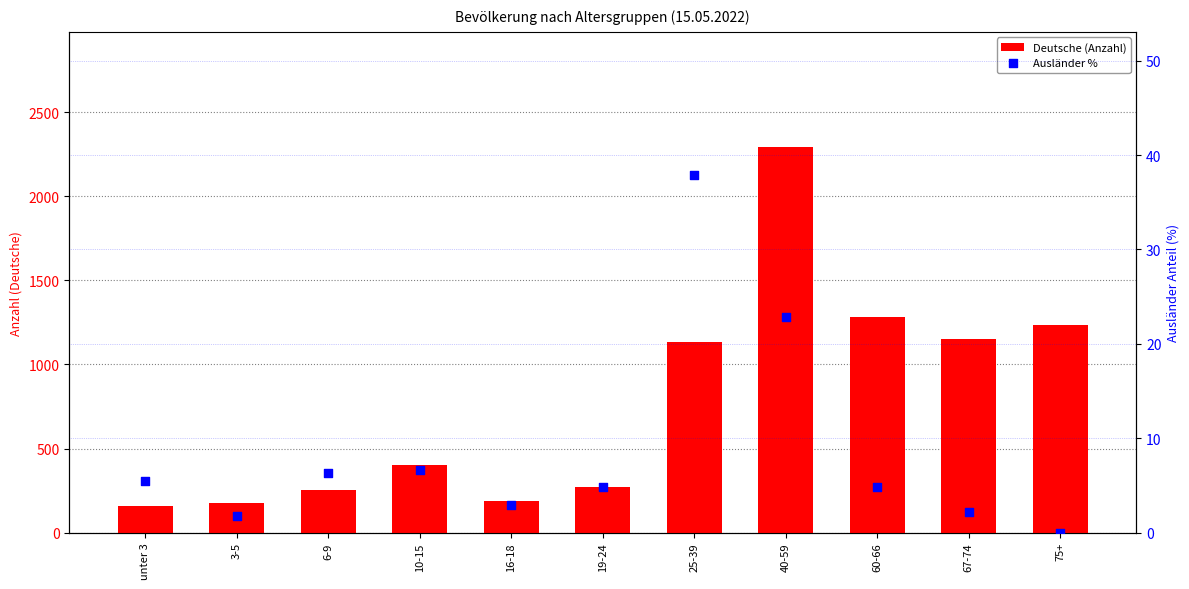

Which series reaches the minimum Y coordinate?

Ausländer %